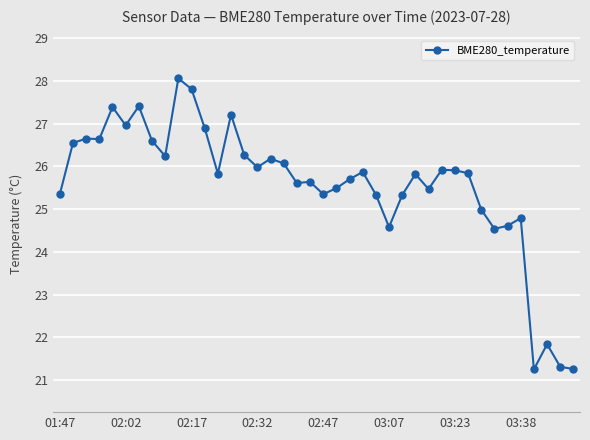

What is the value of the 29th point from the left?

25.5